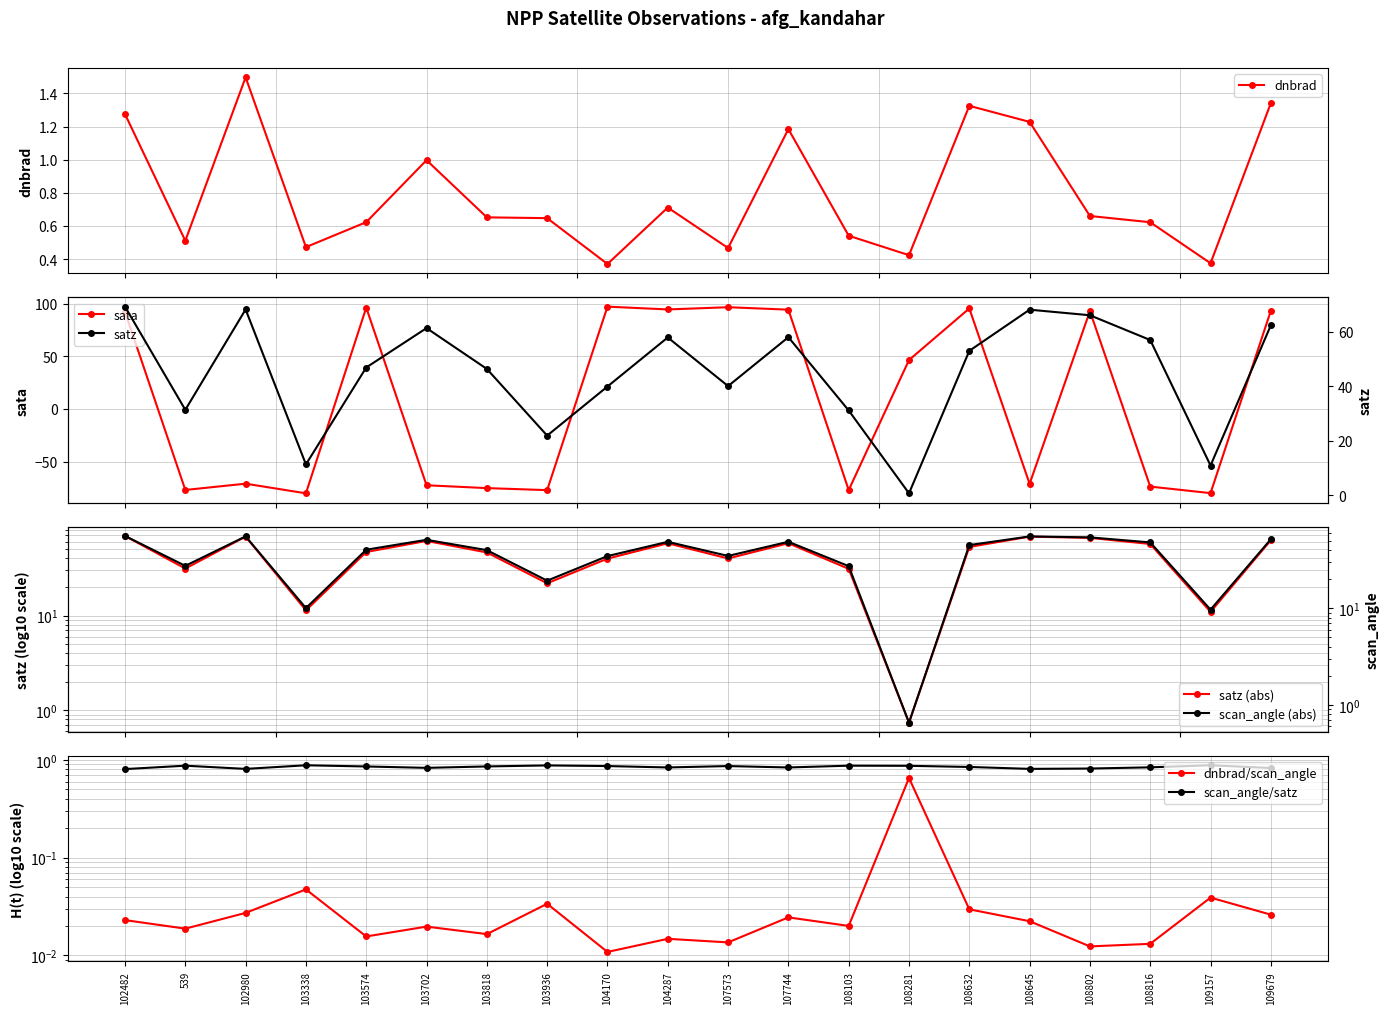

Between 109157 and 109679, which series saw the biggest shift?

sata